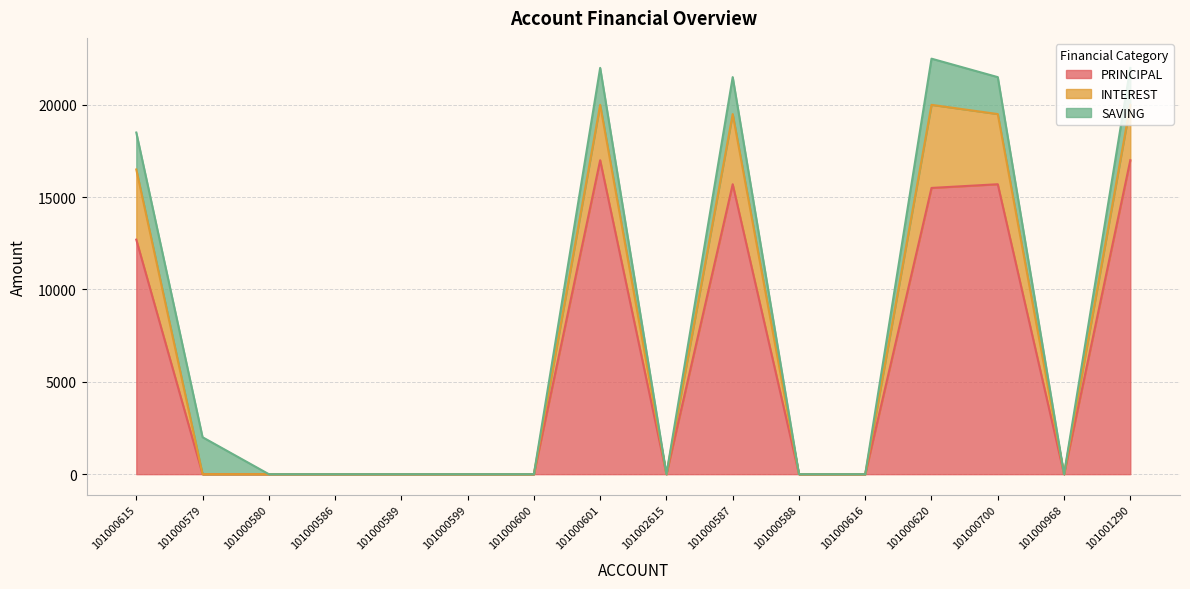

At which category is the sum across all series the highest?

101000620